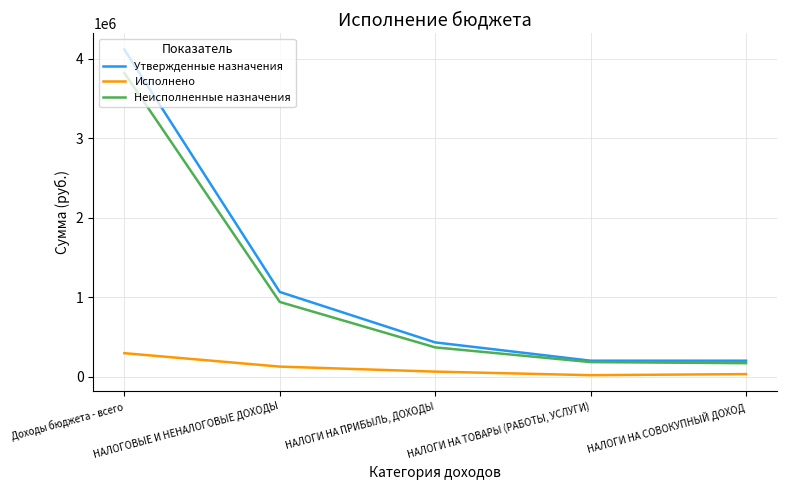

What is the difference between the maximum and second lowest values in the Утвержденные назначения series?

3913800.0